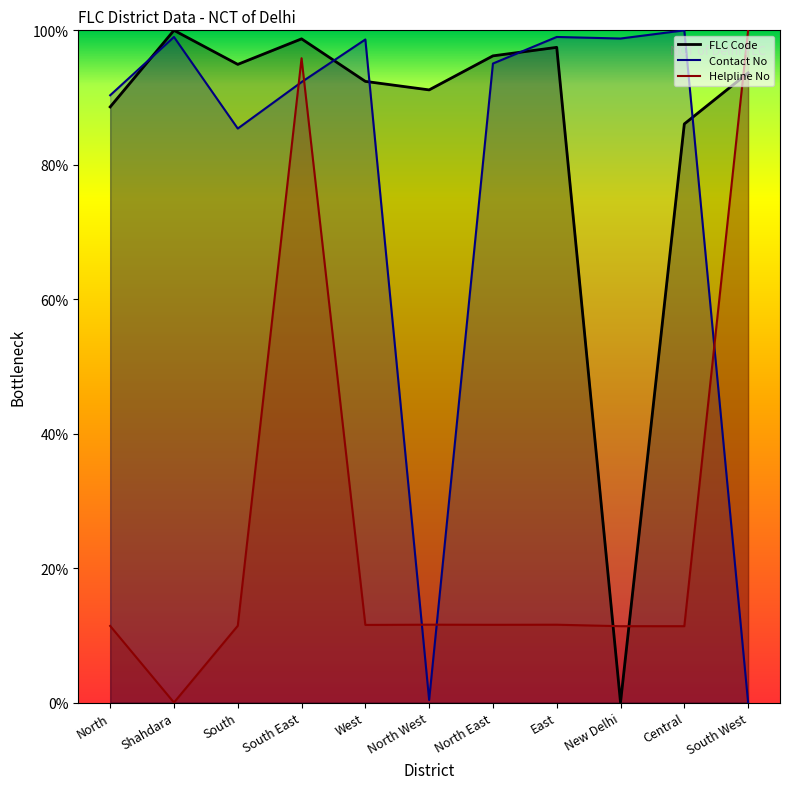

Which series has the widest spread of values?

FLC Code